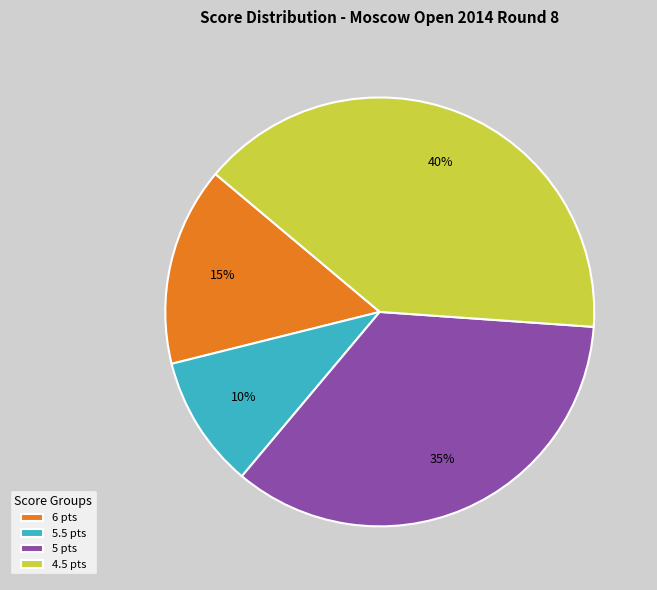

Is there any slice that represents more than half of the pie?

No